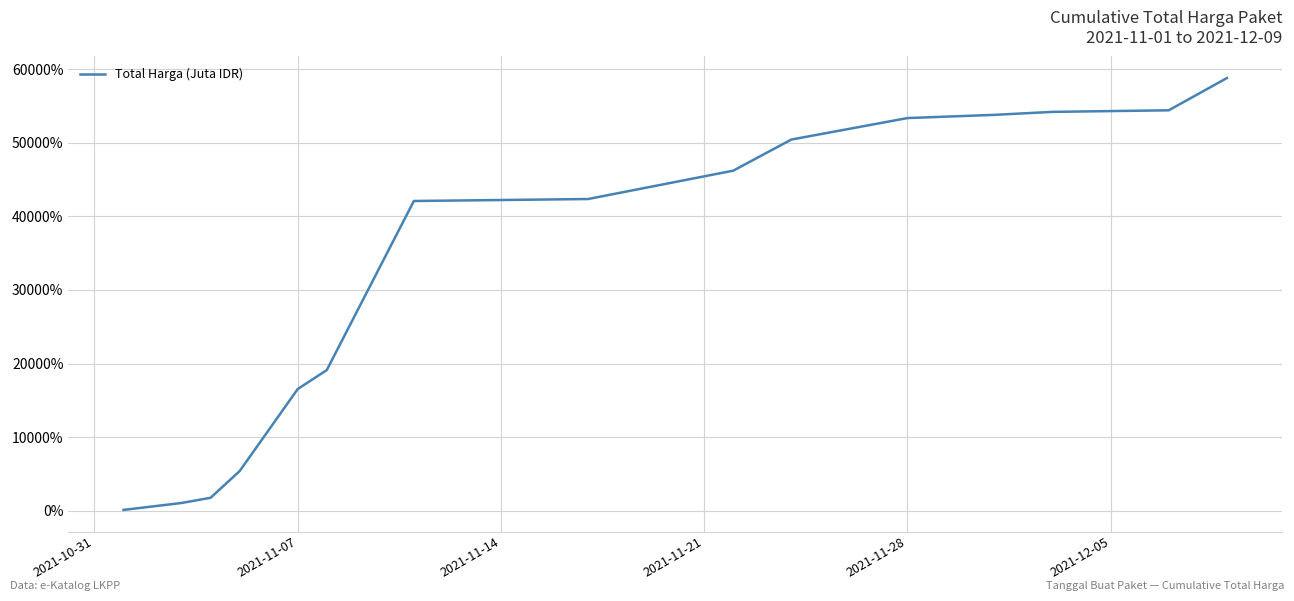

What is the smallest value displayed?

100.0